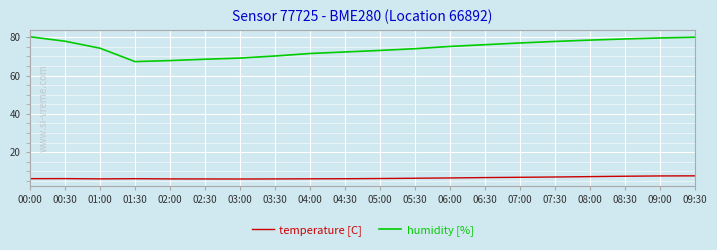

What position from the right is 09:00?

2